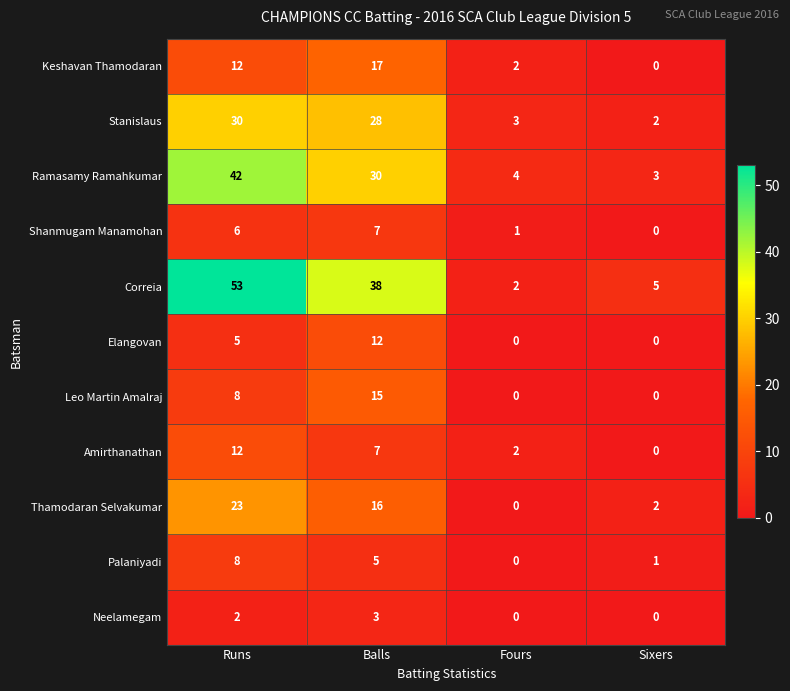

How many Palaniyadi values are between 1 and 8?

3